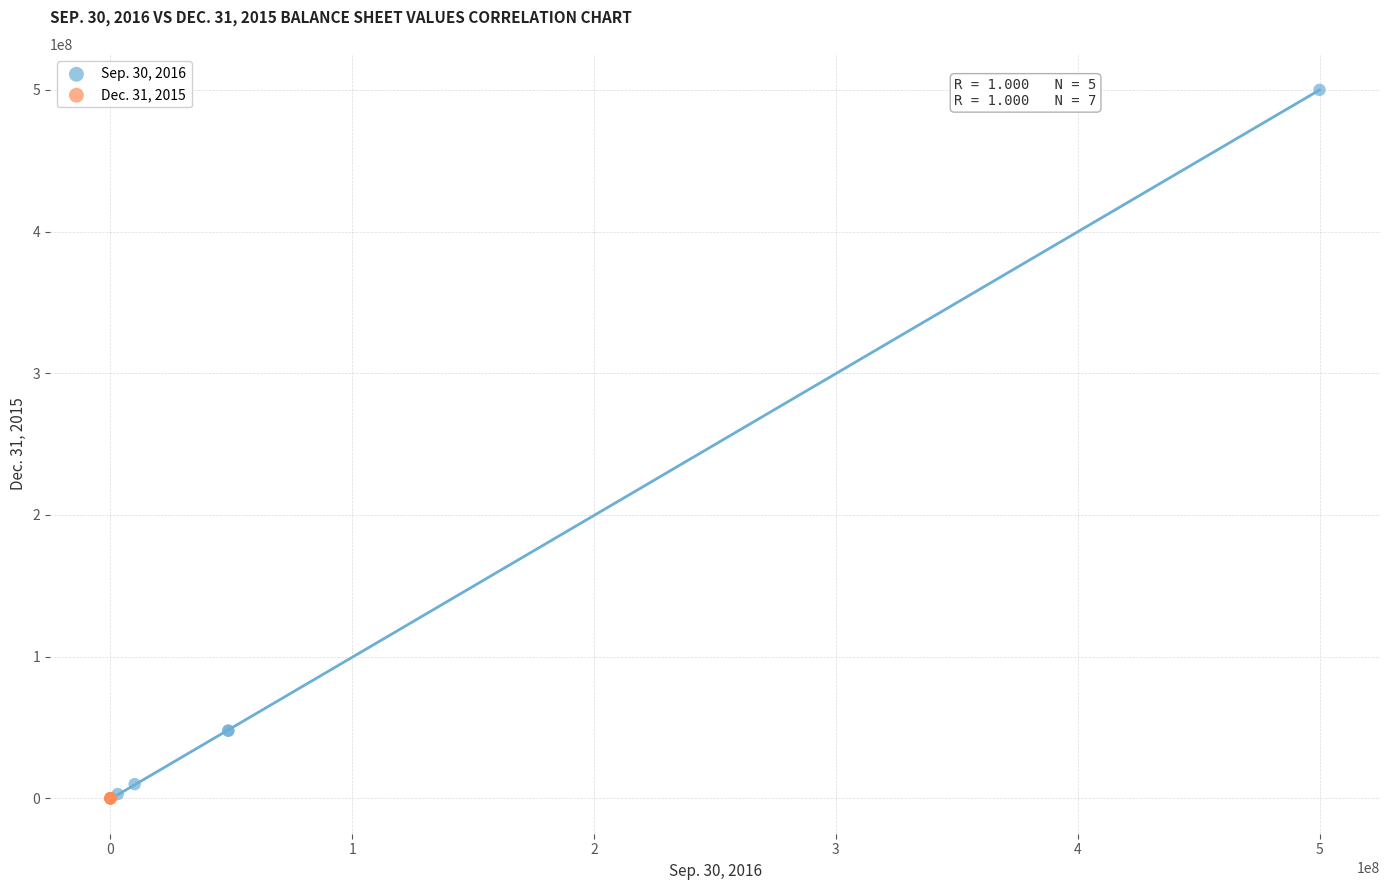

Which series reaches the maximum Y coordinate?

Sep. 30, 2016